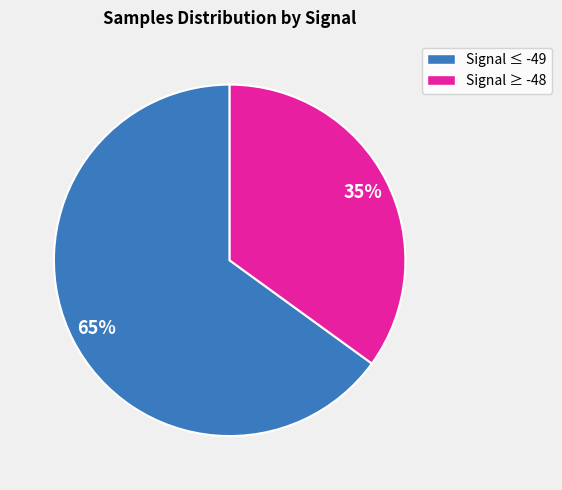

Does any single category account for the majority?

Yes